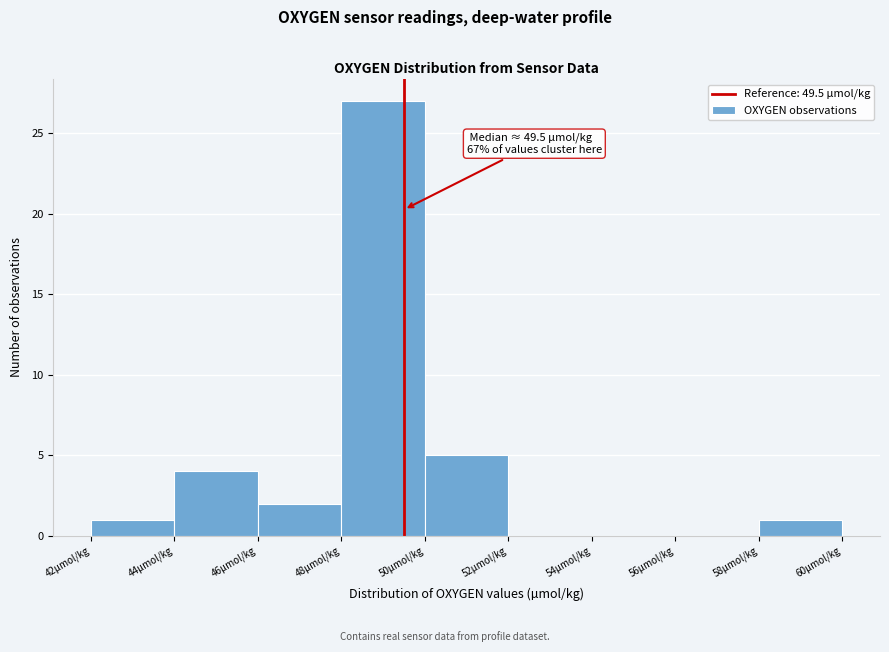

Over which range of the x-axis is the bar tallest?

48 to 50